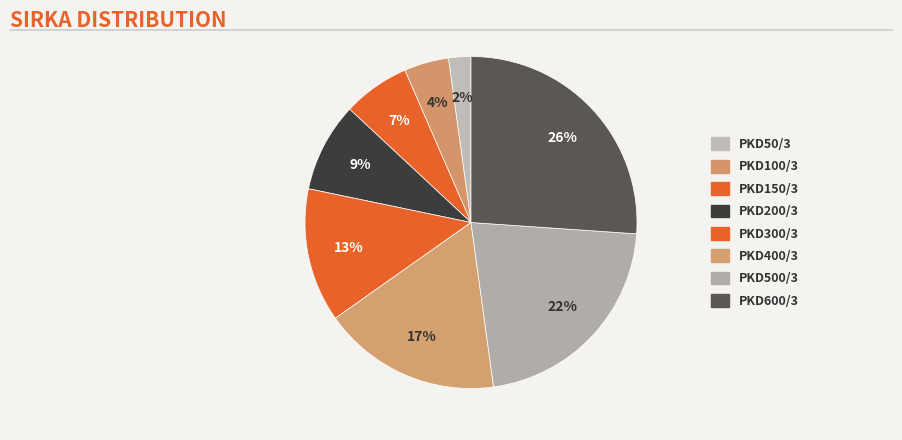

What percentage is the PKD600/3 slice, to the nearest percent?

26%